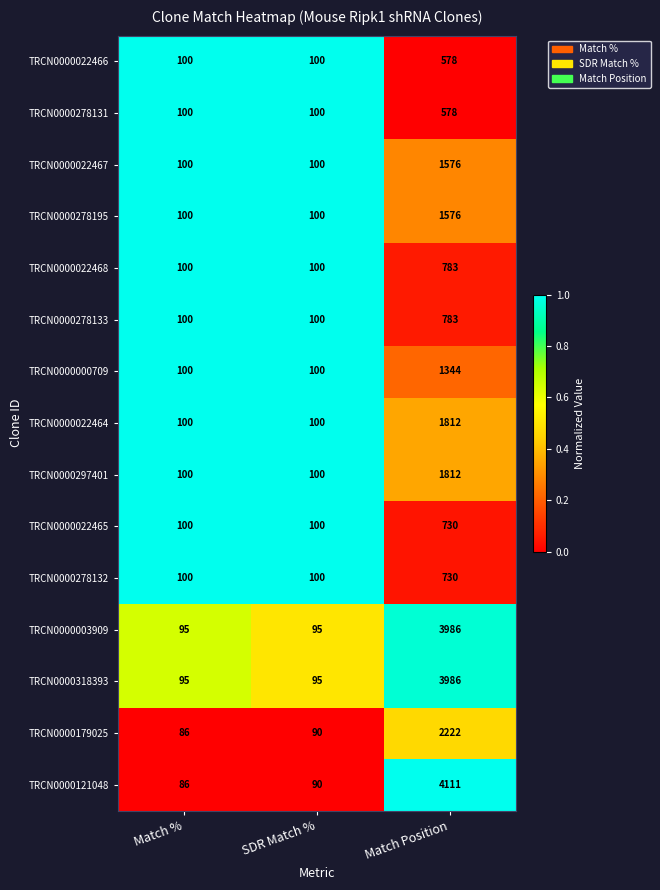

What is the average value of the TRCN0000121048 series?

1429